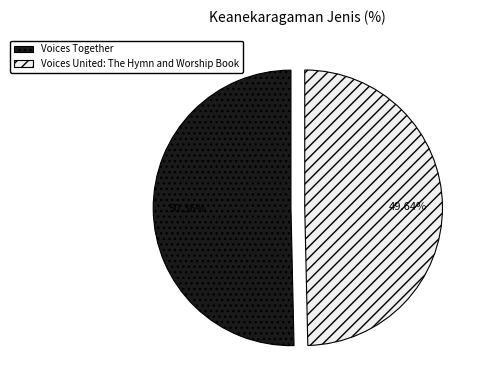

What is the ratio of the value at Voices Together to the value at Voices United: The Hymn and Worship Book?

1.0